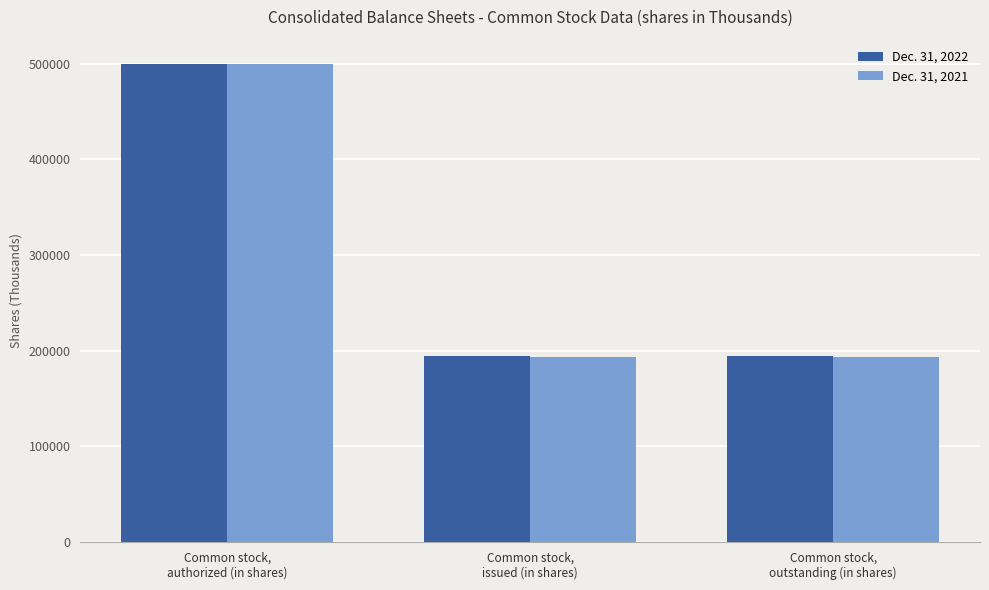

Read the Dec. 31, 2021 value at Common stock,
issued (in shares).

193060